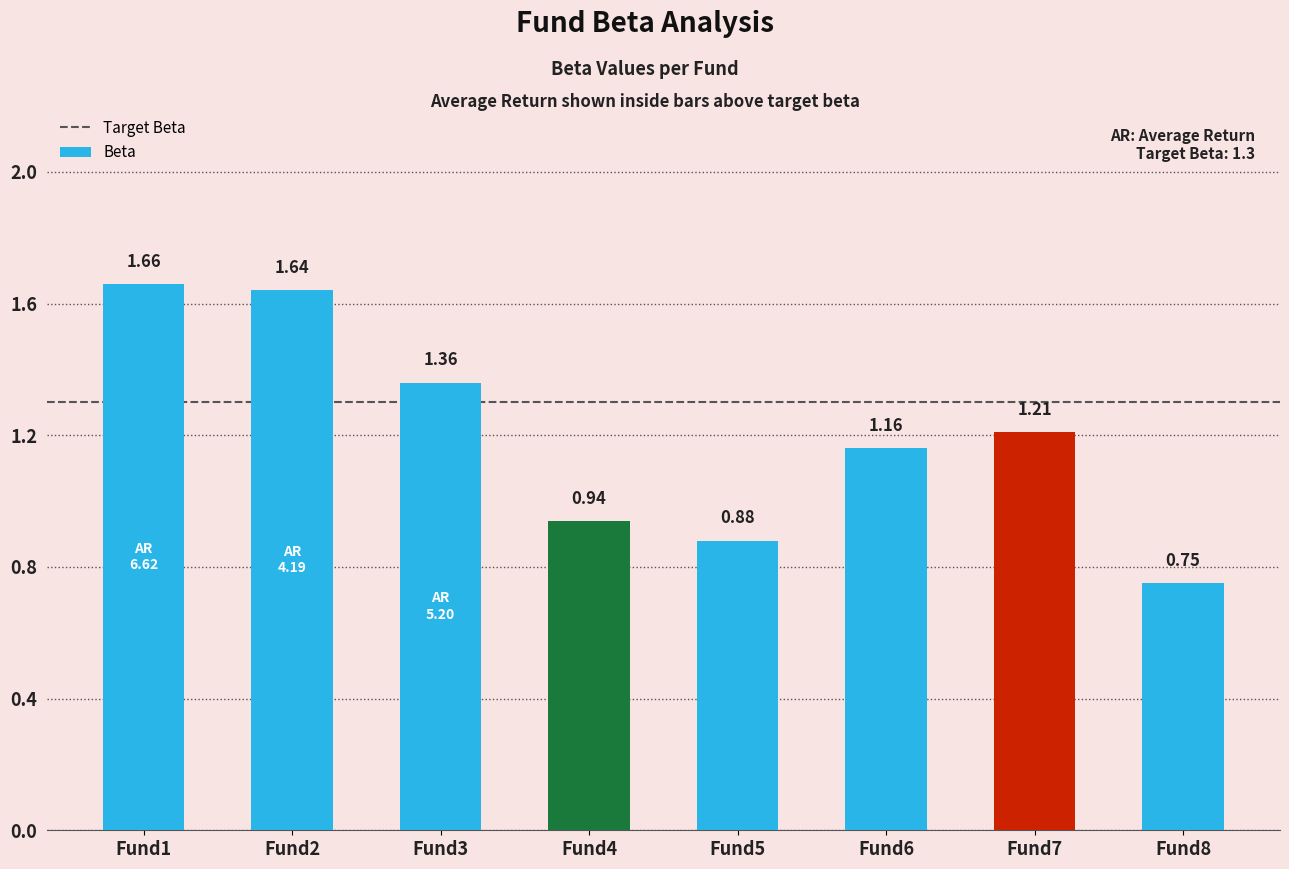

Rank the categories by value from lowest to highest.

Fund8, Fund5, Fund4, Fund6, Fund7, Fund3, Fund2, Fund1